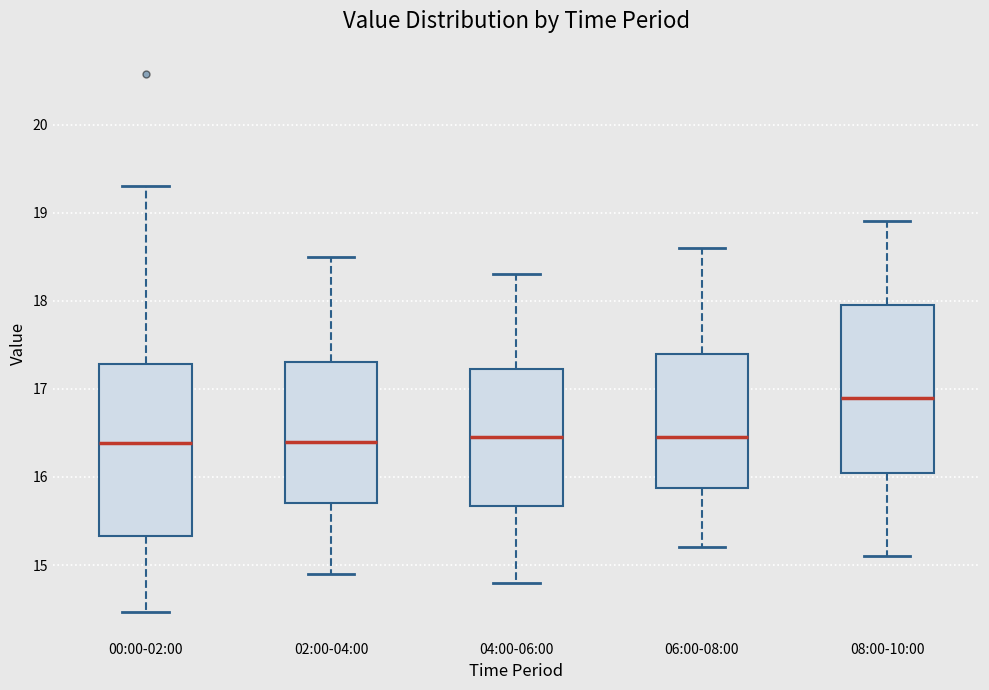

Reading left to right, transcribe this box plot: for each box, give where its median line is, the range the box spans, and where its two whiskers end, as read against the y-axis. The values are not printed on the chart, so give them approximately, as read against the axis.

00:00-02:00: median 16.4, box 15.3 to 17.3, whiskers 14.5 to 19.3
02:00-04:00: median 16.4, box 15.7 to 17.3, whiskers 14.9 to 18.5
04:00-06:00: median 16.5, box 15.7 to 17.2, whiskers 14.8 to 18.3
06:00-08:00: median 16.5, box 15.9 to 17.4, whiskers 15.2 to 18.6
08:00-10:00: median 16.9, box 16.1 to 18.0, whiskers 15.1 to 18.9